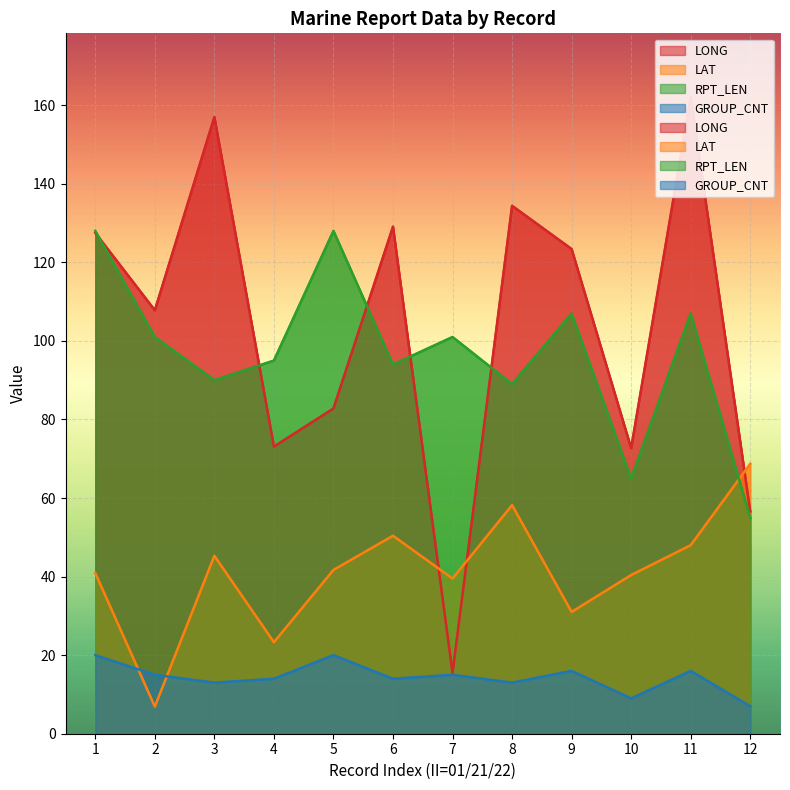

What is the value of the LAT point at the 1st from the left?

40.9